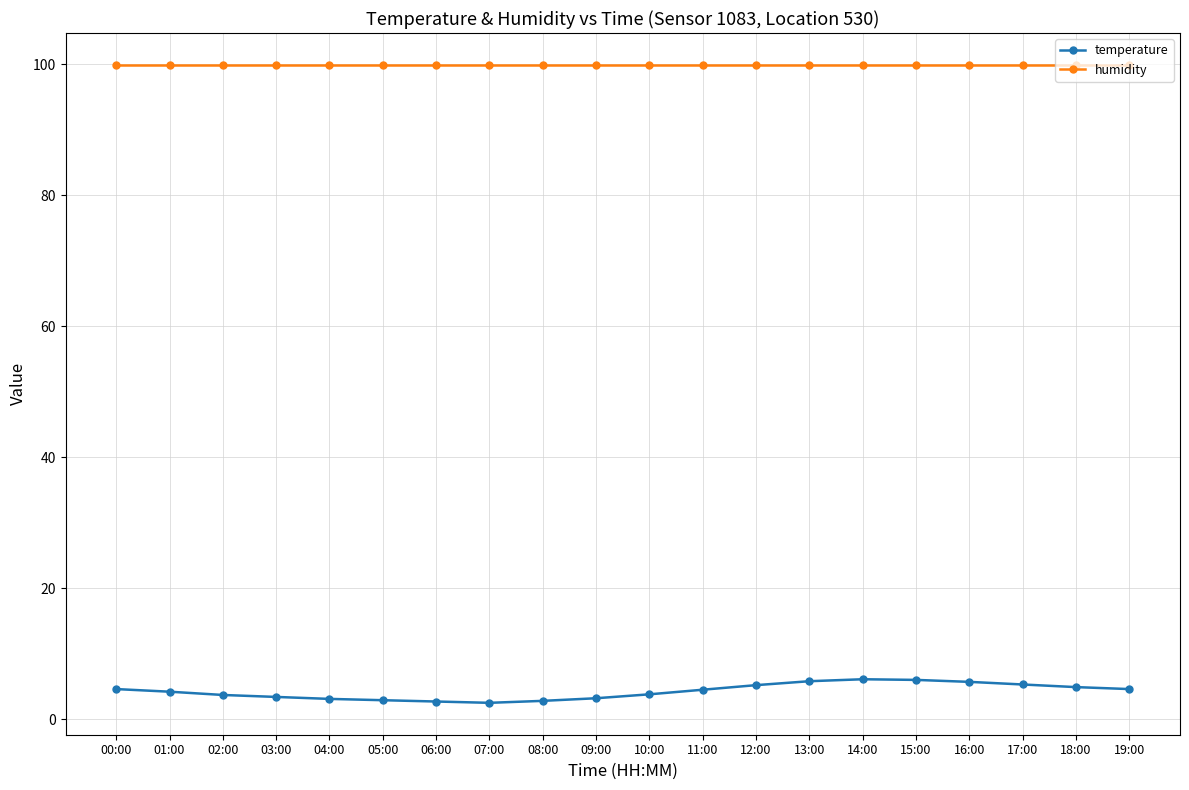

True or false: temperature and humidity cross at least once.

False